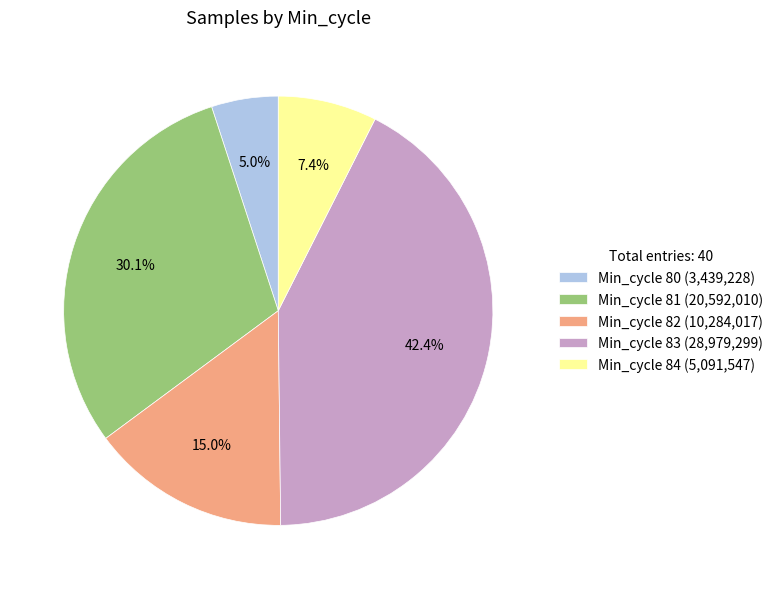

Is there any slice that represents more than half of the pie?

No